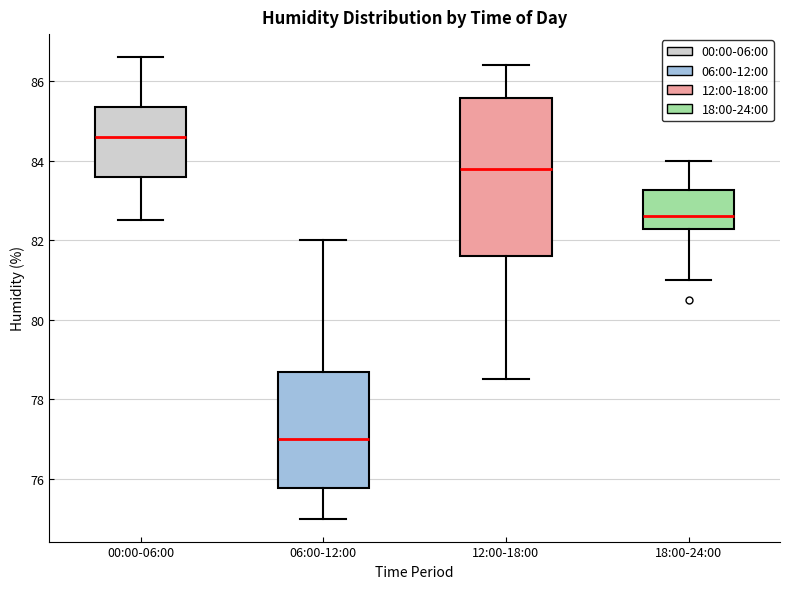

Comparing the boxes themselves (not the whiskers), which one is the tallest?

12:00-18:00